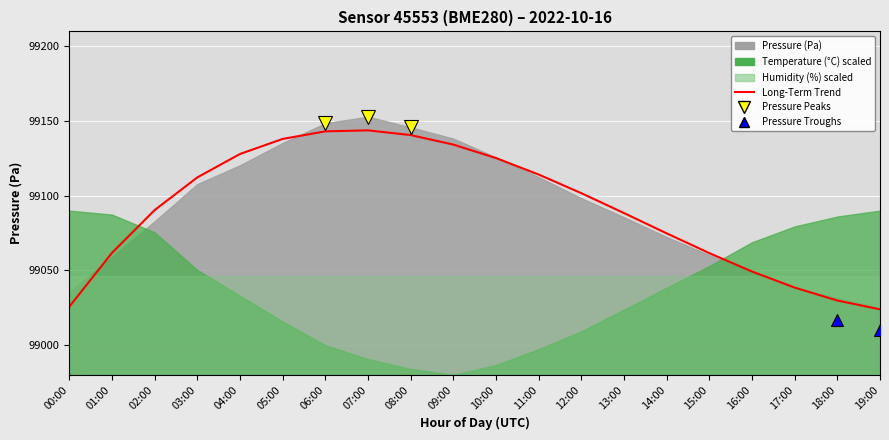

Reading right to left, transcribe all the data shown in this chart.

19:00=99023.9	18:00=99029.8	17:00=99038.4	16:00=99049.2	15:00=99061.5	14:00=99074.8	13:00=99088.3	12:00=99101.7	11:00=99114.2	10:00=99125.2	09:00=99134.2	08:00=99140.6	07:00=99143.7	06:00=99143.1	05:00=99138.0	04:00=99127.9	03:00=99112.2	02:00=99090.3	01:00=99061.7	00:00=99025.6